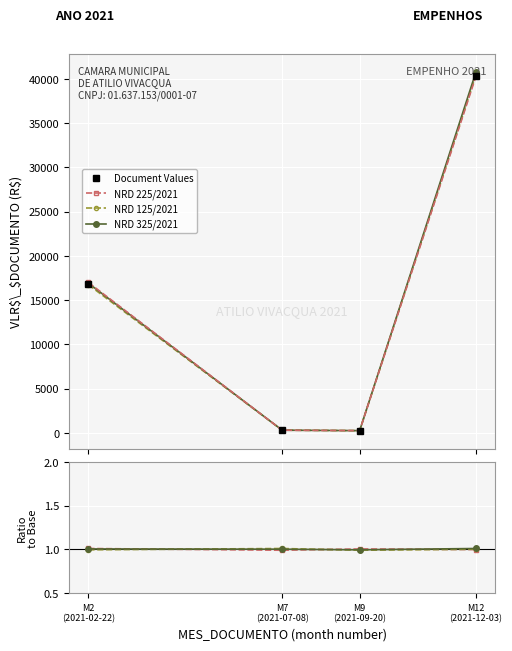

What are all the series names shown in the legend?

Document Values, NRD 225/2021, NRD 125/2021, NRD 325/2021